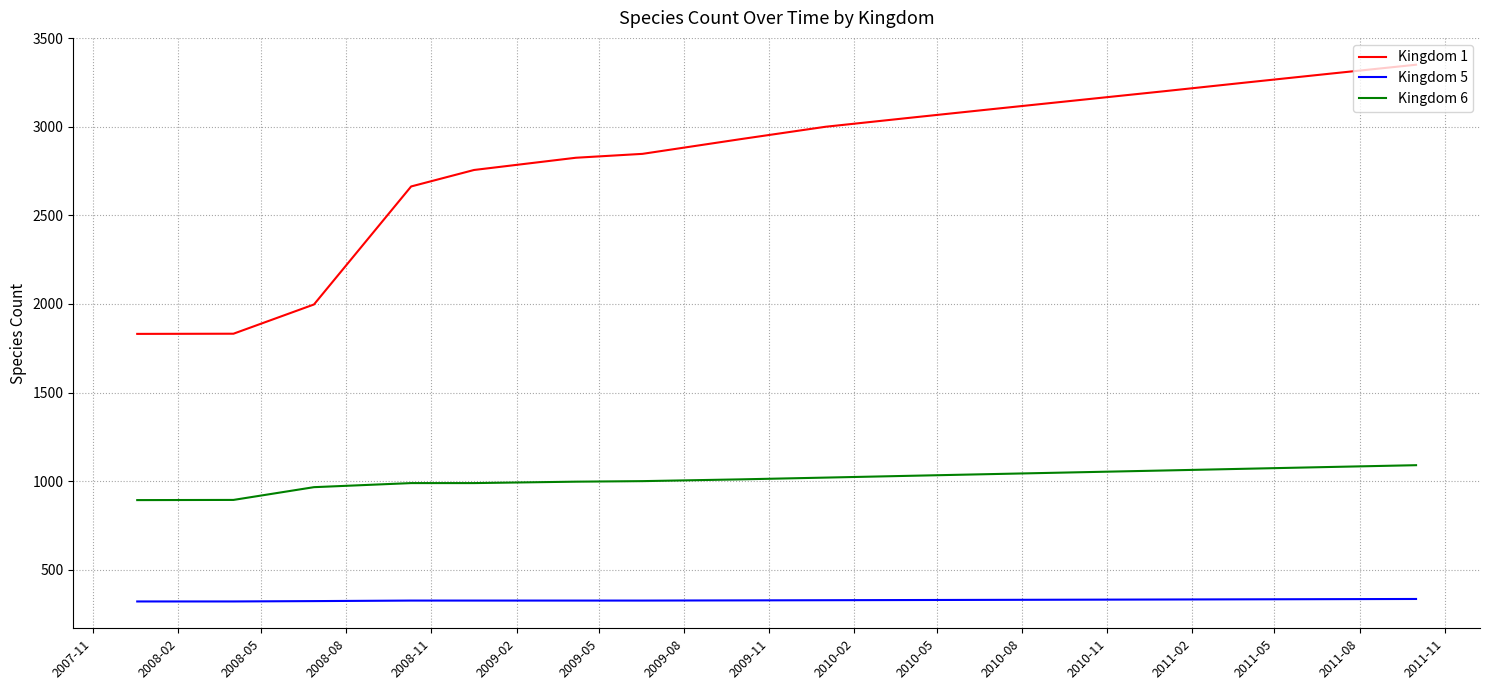

What is the sum of all Kingdom 6 values?

16178